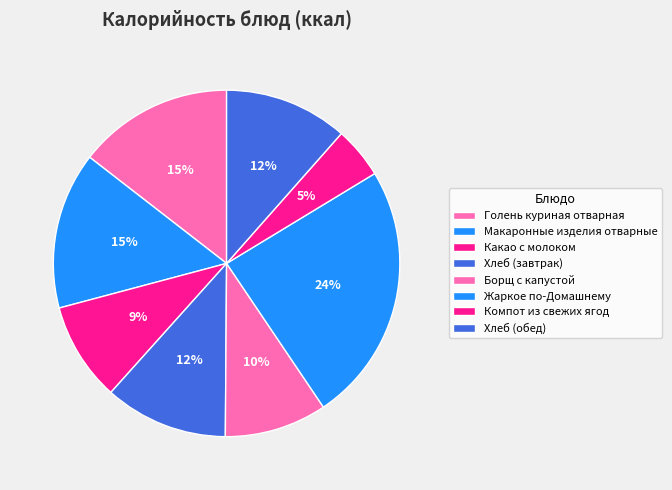

What percentage is NOT represented by Компот из свежих ягод?

95.2%